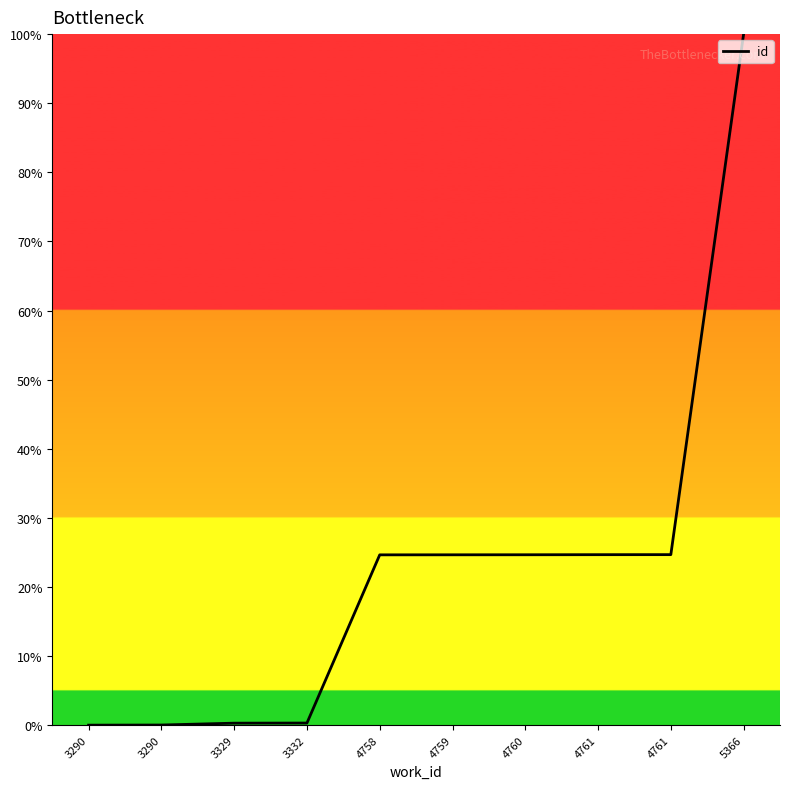

The value at 4761 is 24.7. True or false?

True